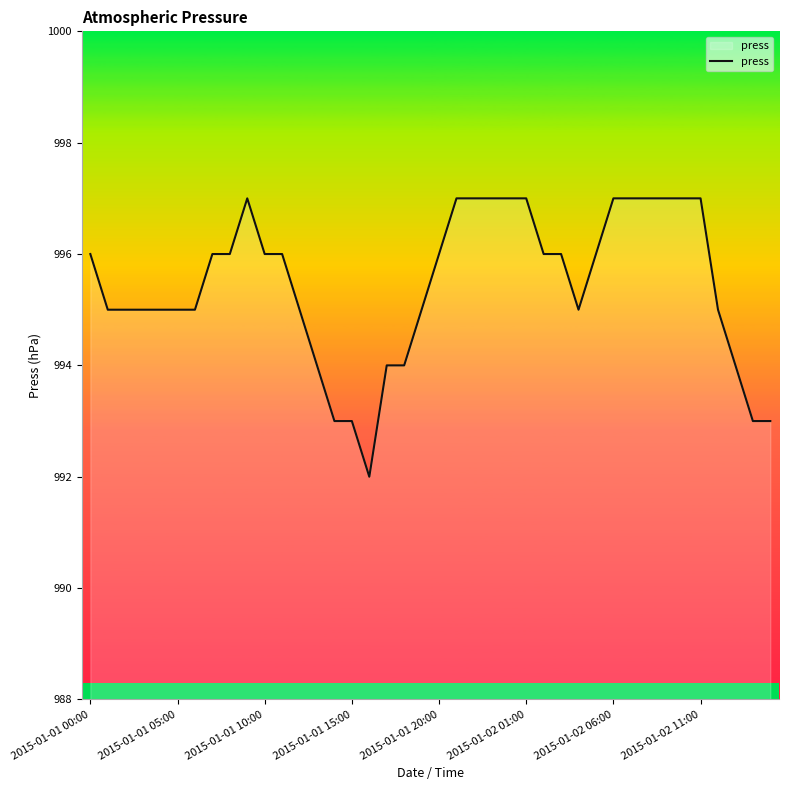

What is the minimum value shown in the chart?

992